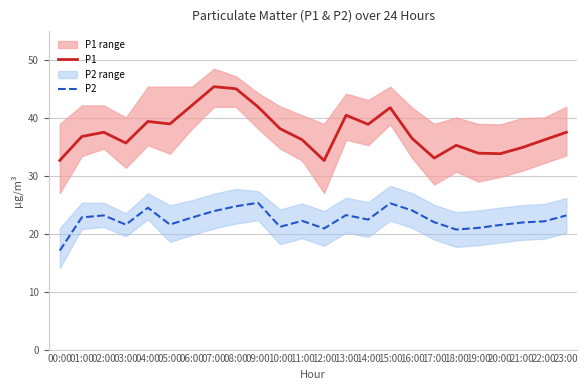

Which series has the largest range (max minus min)?

P1